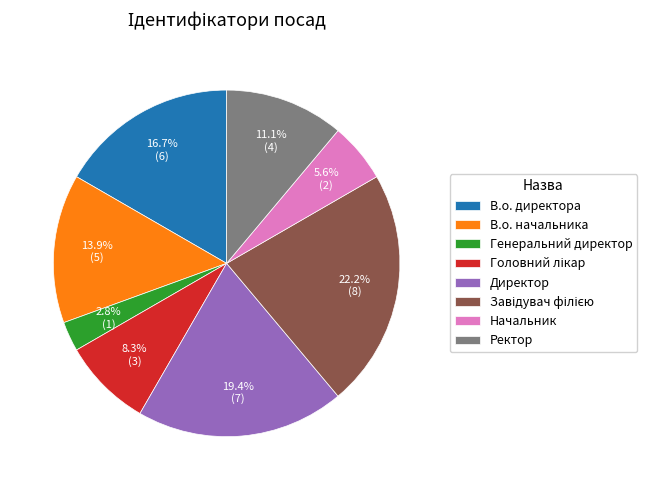

Between Начальник and В.о. начальника, which is larger?

В.о. начальника